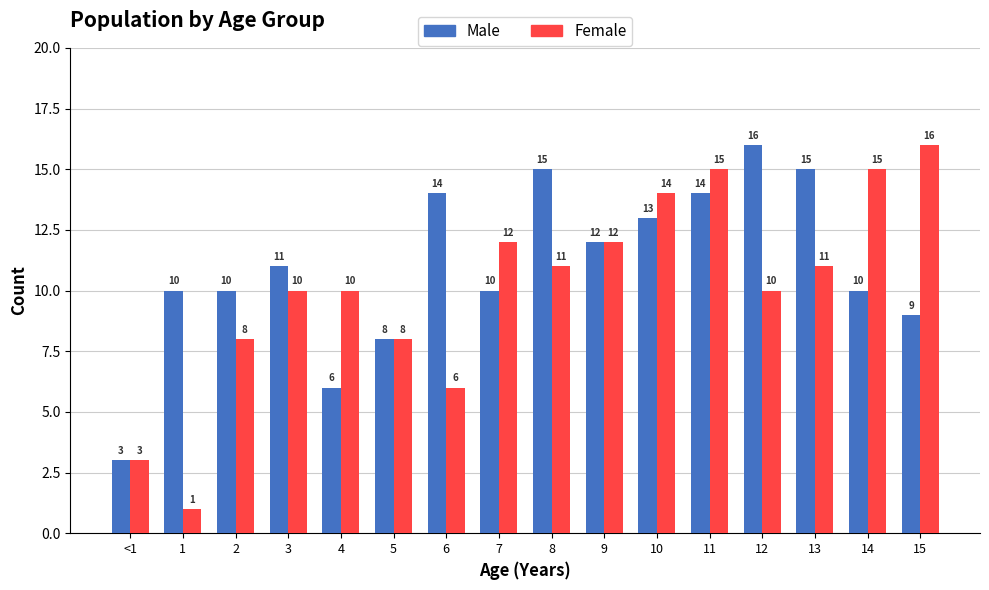

Is it true that Male equals 10 at 1?

True